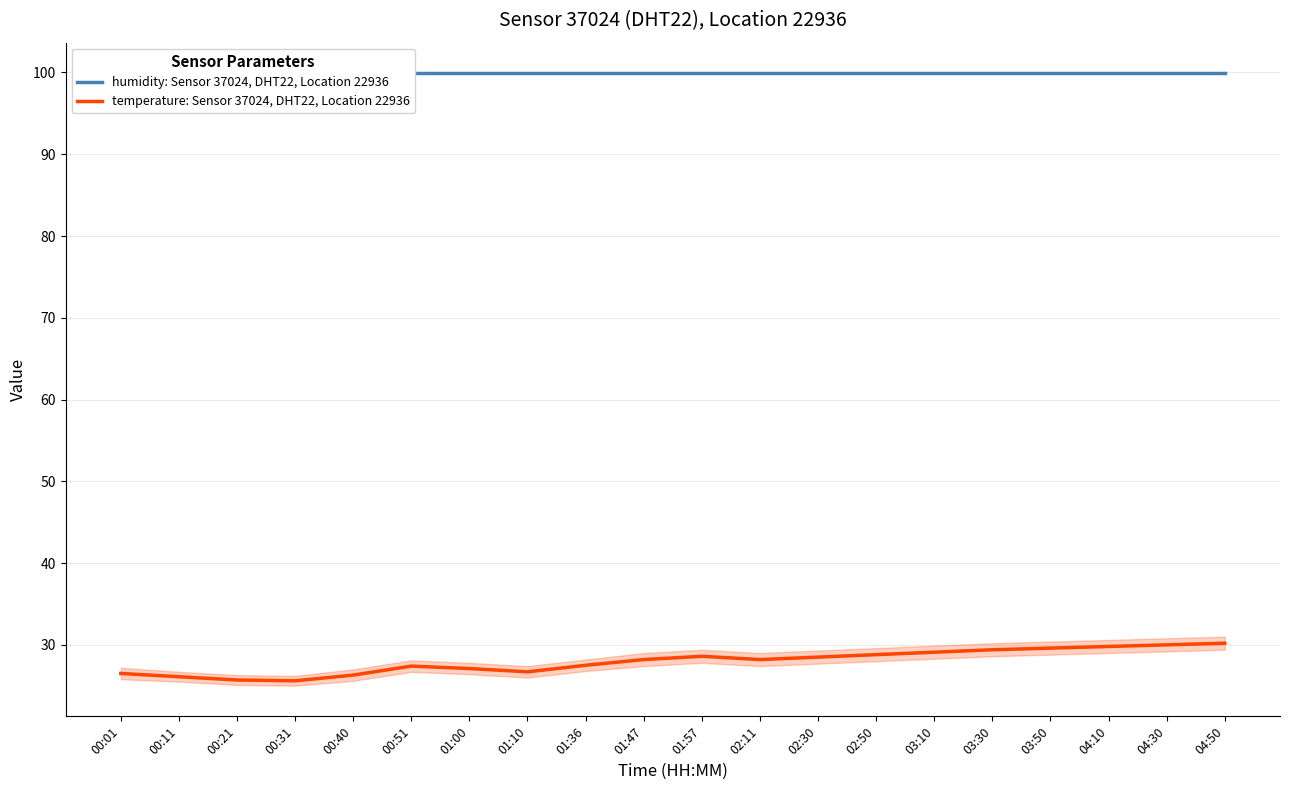

What is the smallest value displayed?

25.6